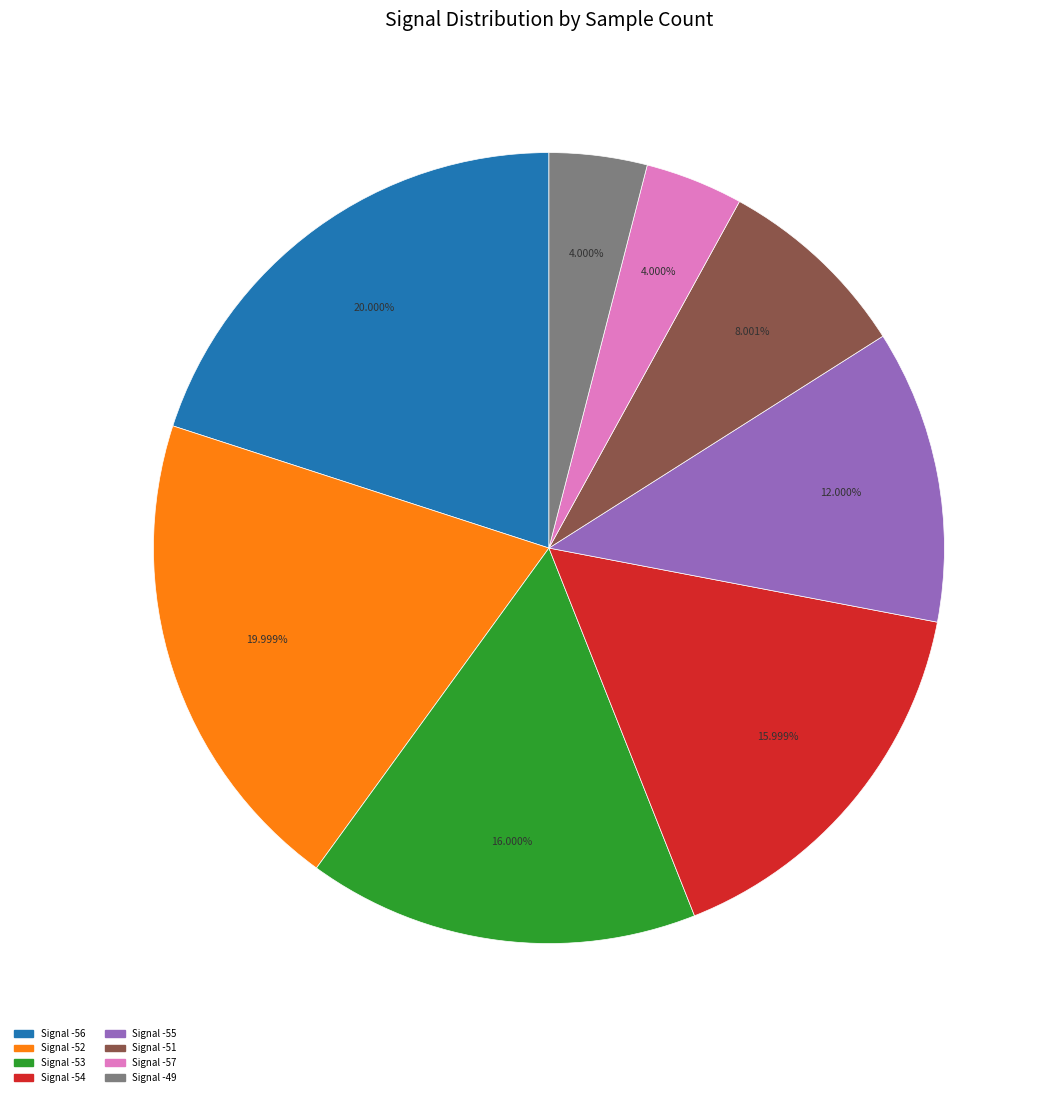

Is there a majority slice in this chart?

No